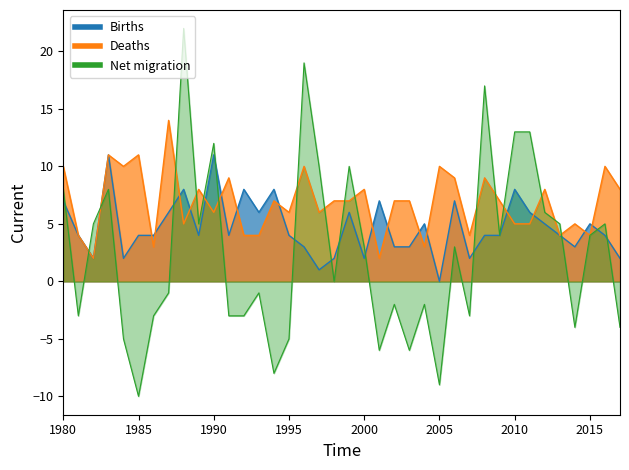

The value of Net migration at 2016 is 5. True or false?

True